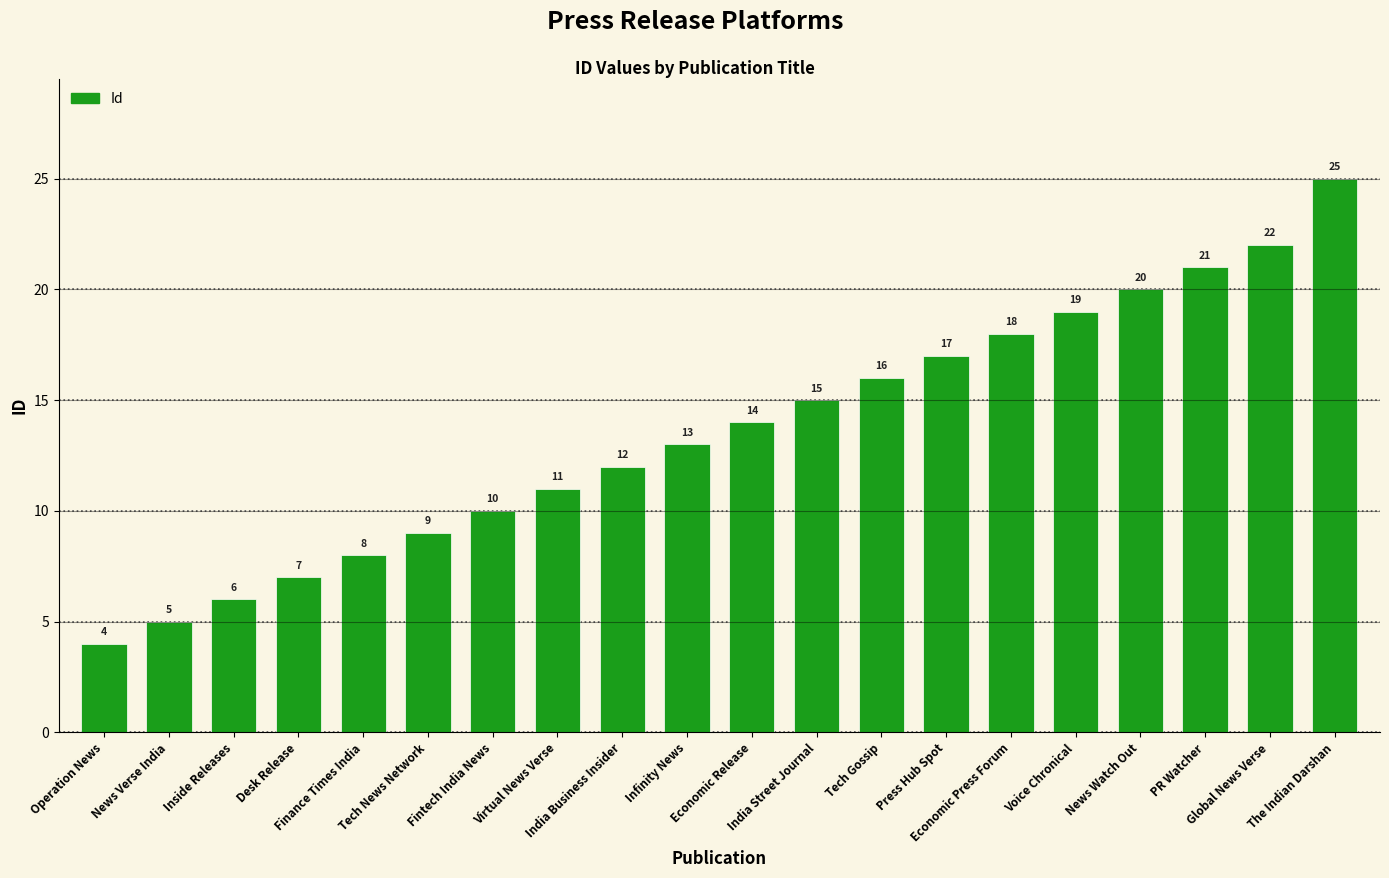

What is the value of the 10th bar from the left?

13